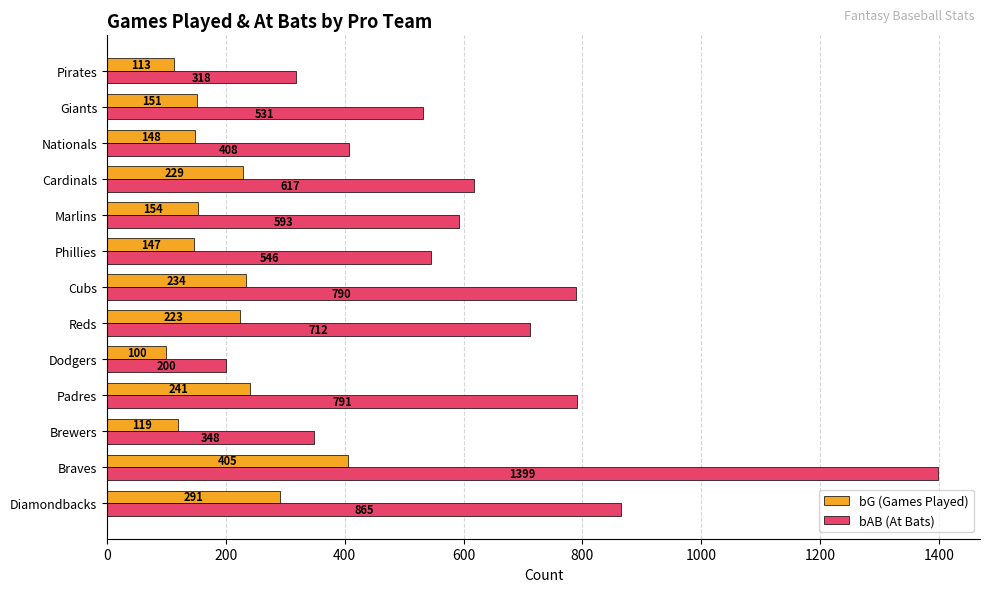

The bG (Games Played) series shows 51 at Marlins. True or false?

False